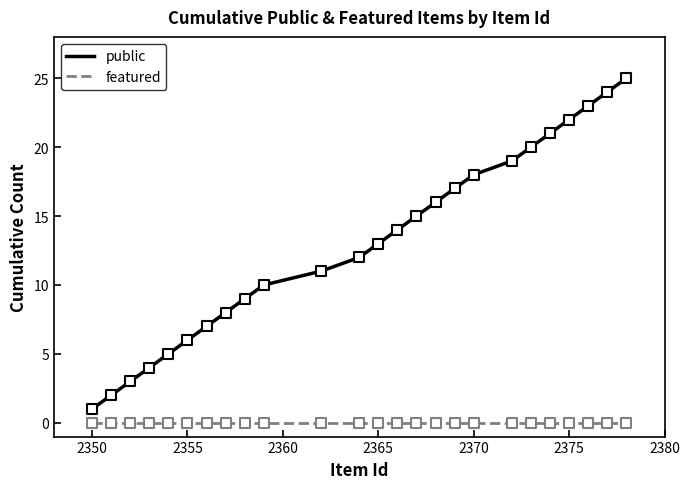

What are all the series names shown in the legend?

public, featured